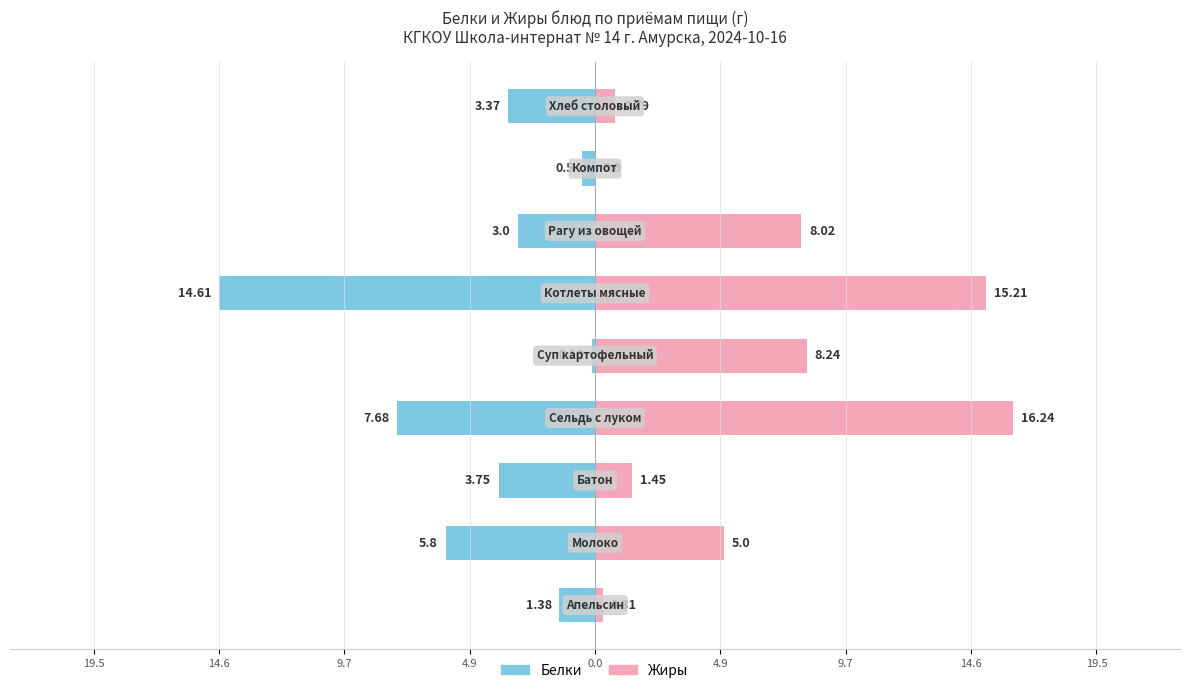

Which series changed the most between 4.9 and 4.9?

Белки